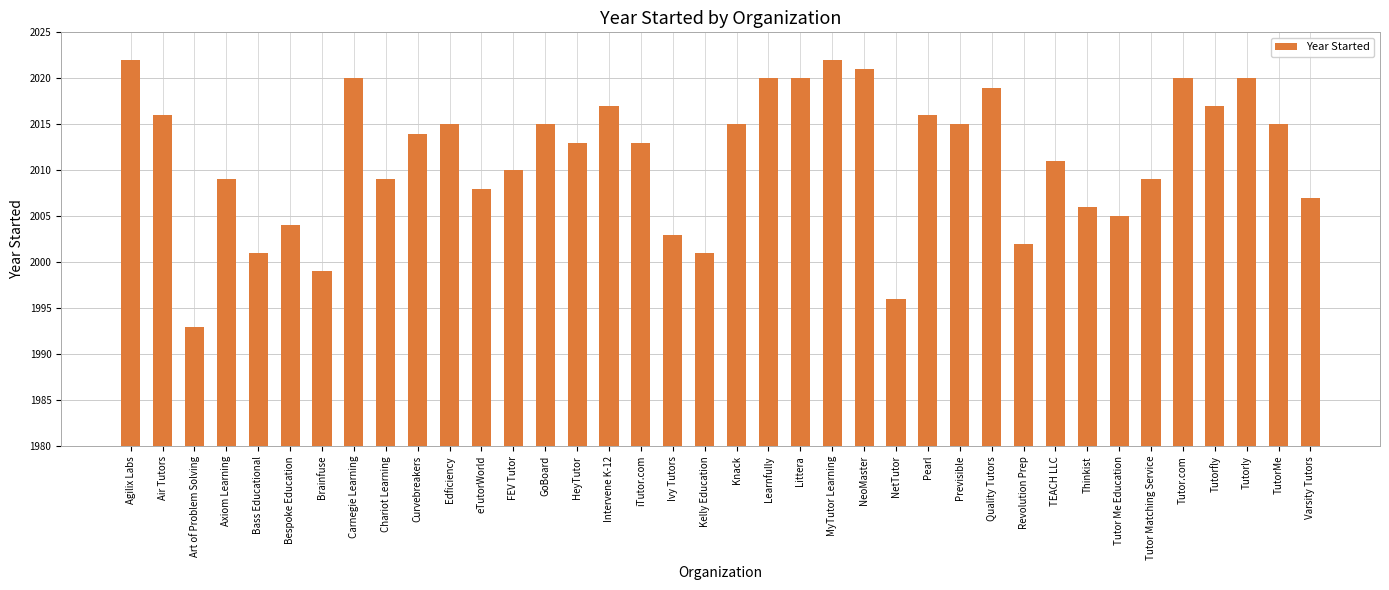

What is the change in value from Brainfuse to TutorMe?

+16